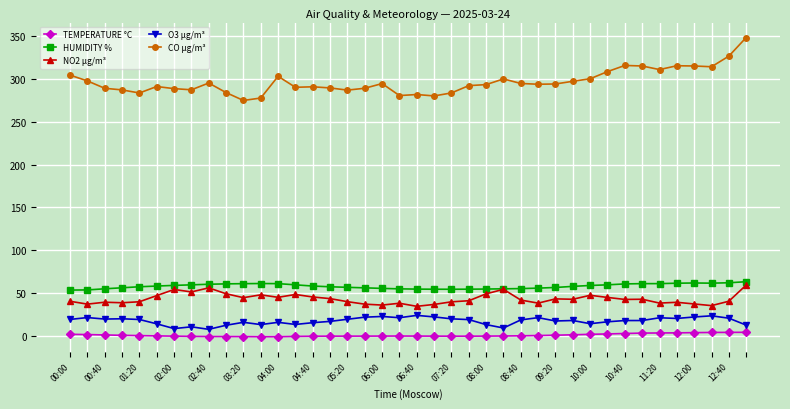

What is the maximum value shown in the chart?

348.2